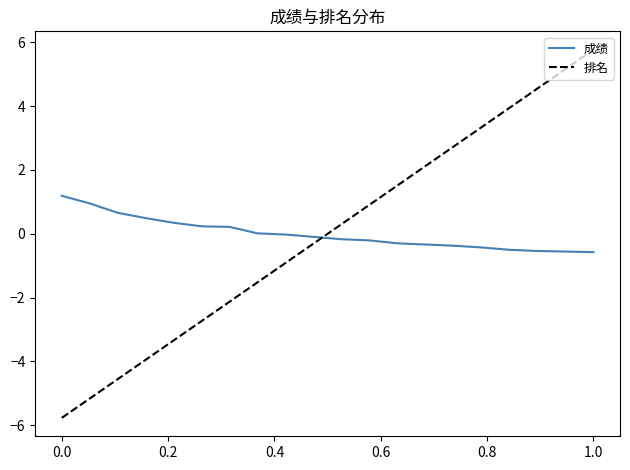

Rank the series by their maximum value, from lowest to highest.

成绩, 排名